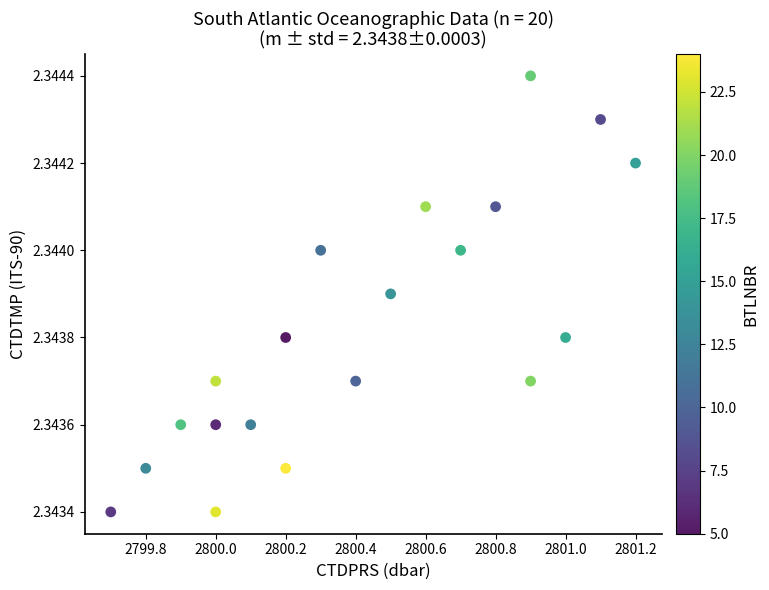

What is the range of X values (max minus min)?

1.5